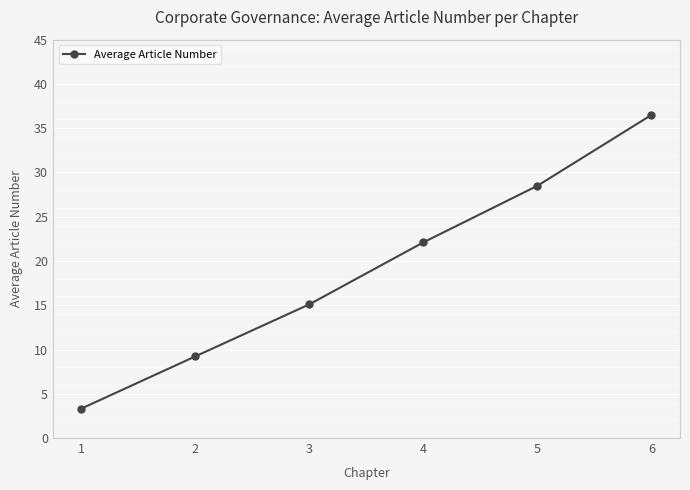

Reading right to left, extract all data points from this chart.

6=36.5	5=28.5	4=22.1	3=15.1	2=9.2	1=3.3